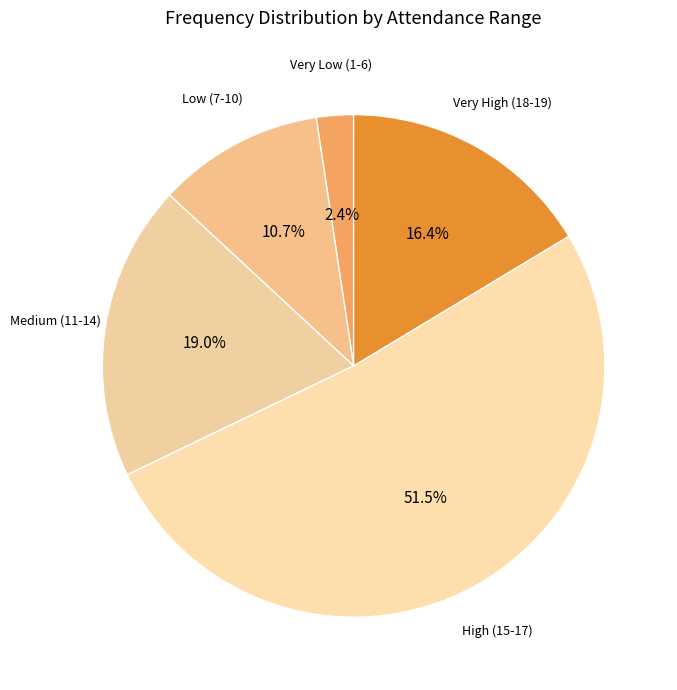

How much of the chart is everything except Very High (18-19)?

83.6%